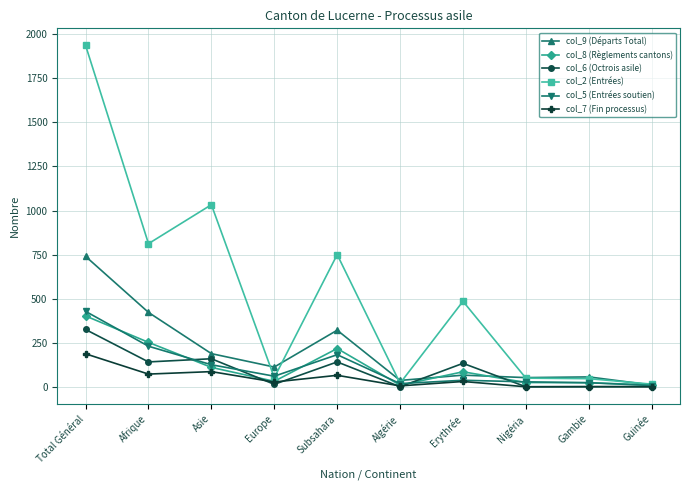

True or false: col_5 (Entrées soutien) and col_8 (Règlements cantons) cross at least once.

True